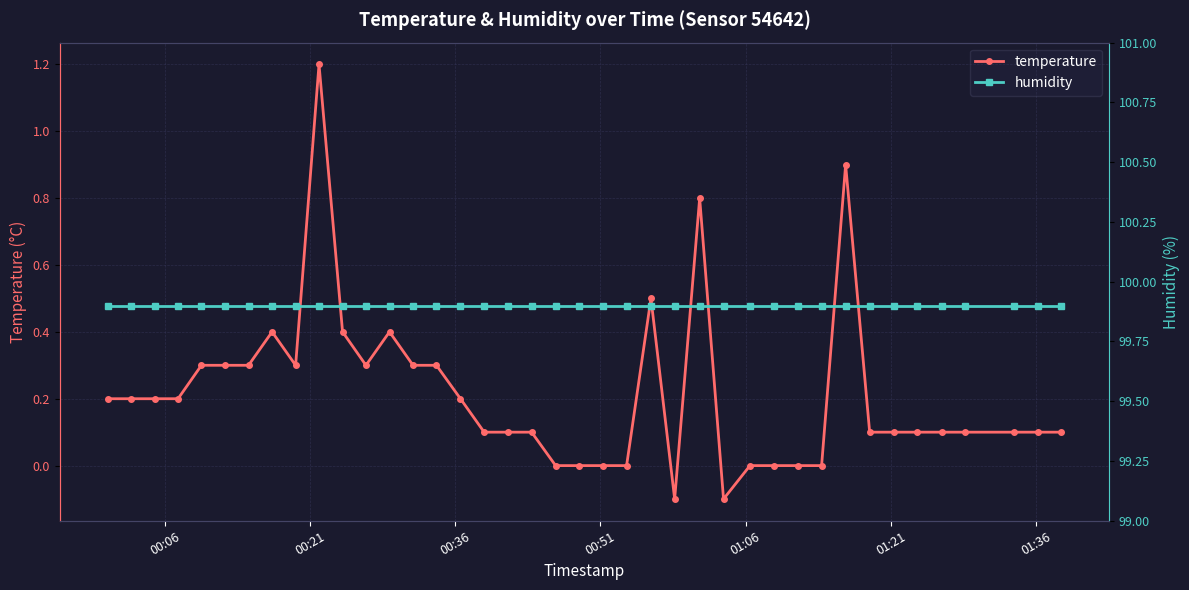

What is the sum of all humidity values?

3996.0